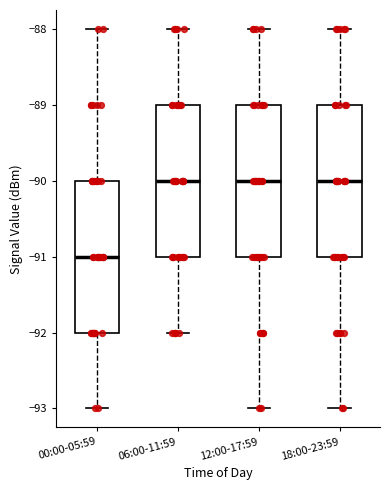

Reading left to right, transcribe this box plot: for each box, give where its median line is, the range the box spans, and where its two whiskers end, as read against the y-axis. The values are not printed on the chart, so give them approximately, as read against the axis.

00:00-05:59: median -91, box -92 to -90, whiskers -93 to -88
06:00-11:59: median -90, box -91 to -89, whiskers -92 to -88
12:00-17:59: median -90, box -91 to -89, whiskers -93 to -88
18:00-23:59: median -90, box -91 to -89, whiskers -93 to -88